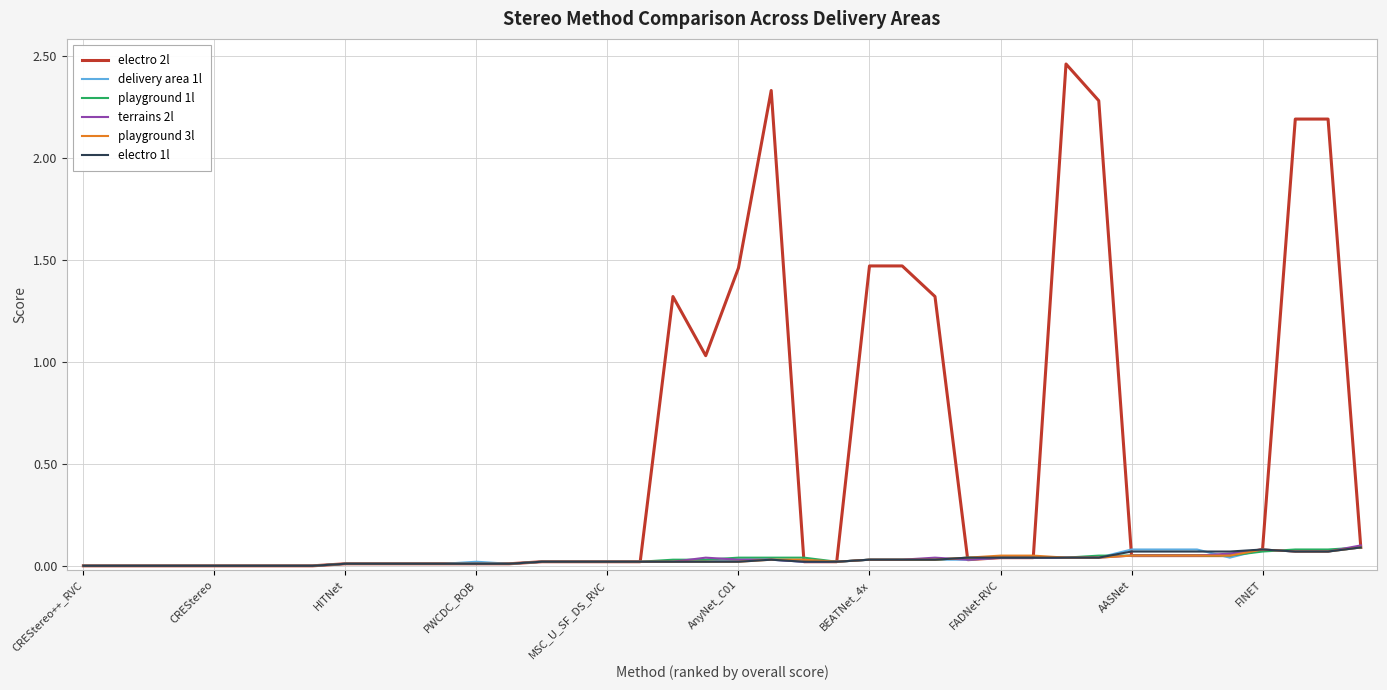

Which series has the widest spread of values?

electro 2l